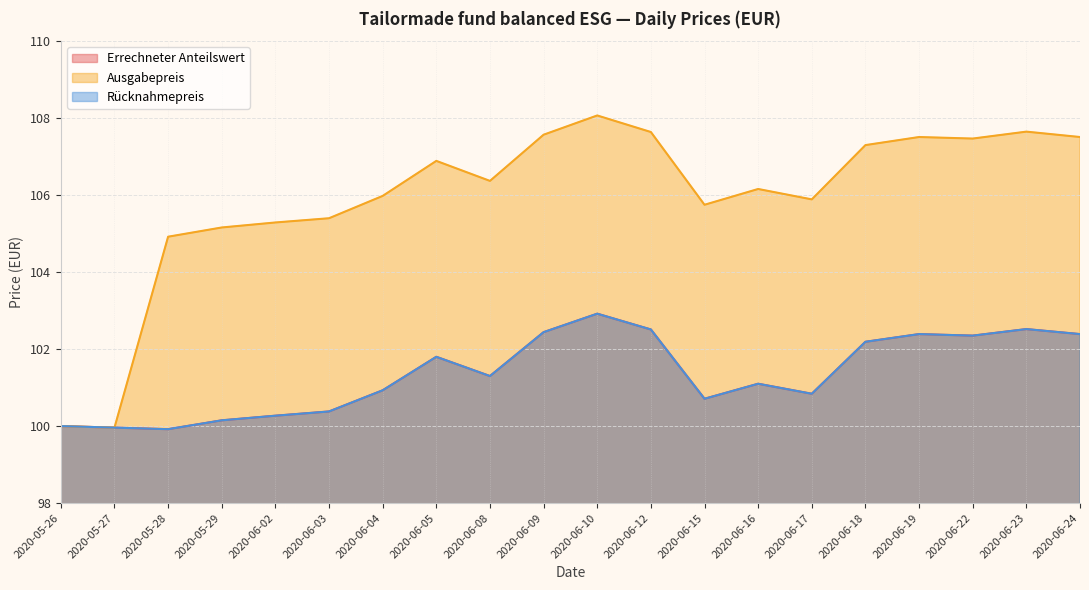

At which category does Rücknahmepreis reach its first local peak?

2020-06-05